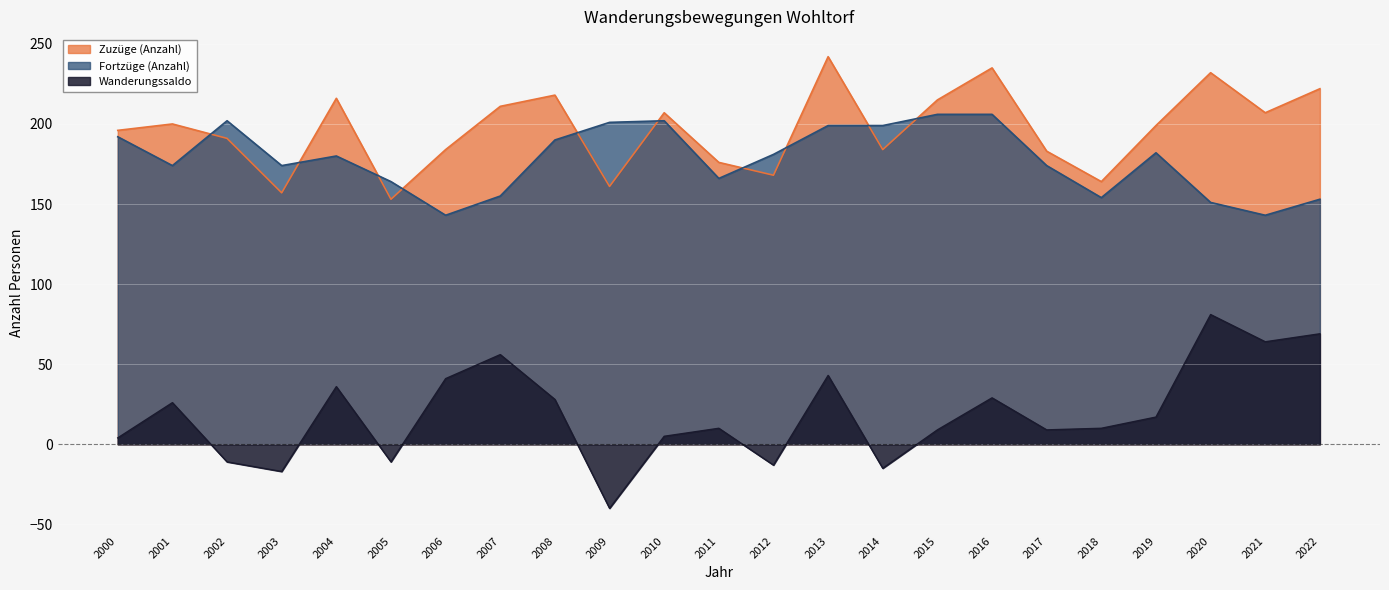

True or false: Wanderungssaldo and Zuzüge (Anzahl) cross at least once.

False